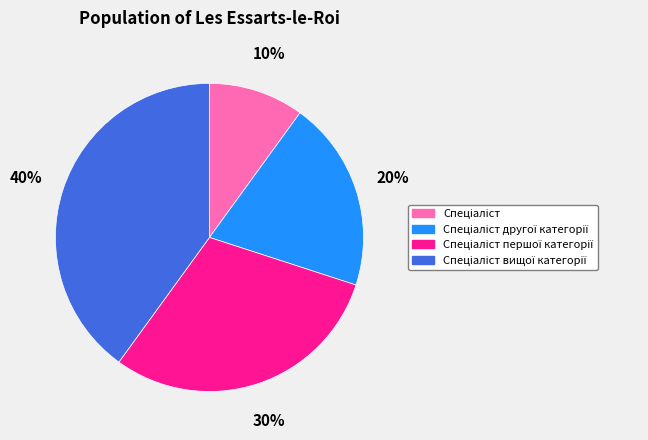

To the nearest percent, what is the difference between the largest and smallest slice percentages?

30%